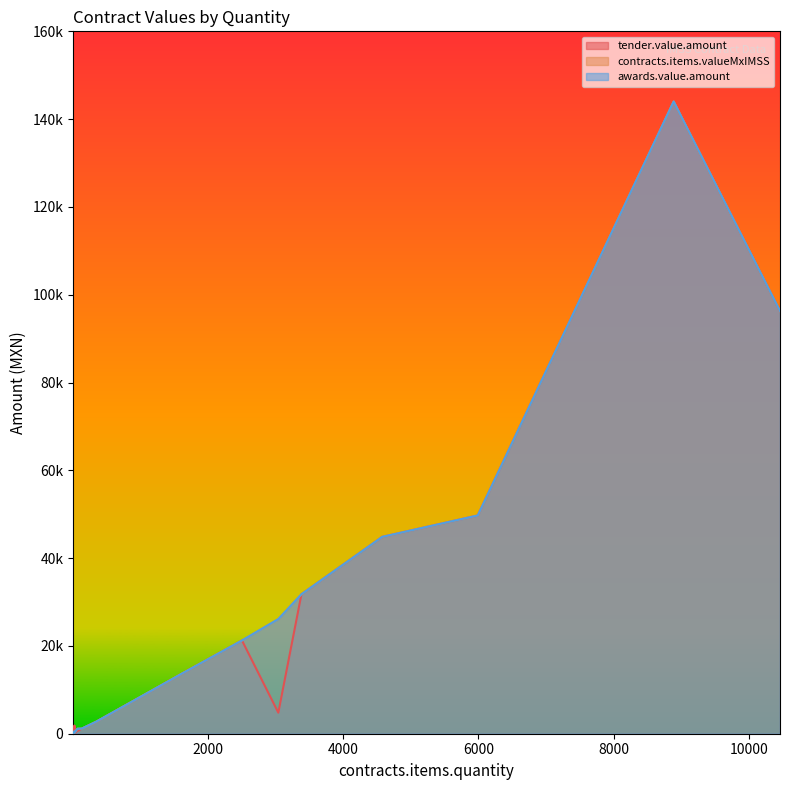

What is the difference between the highest and lowest values at 20?

1638.0